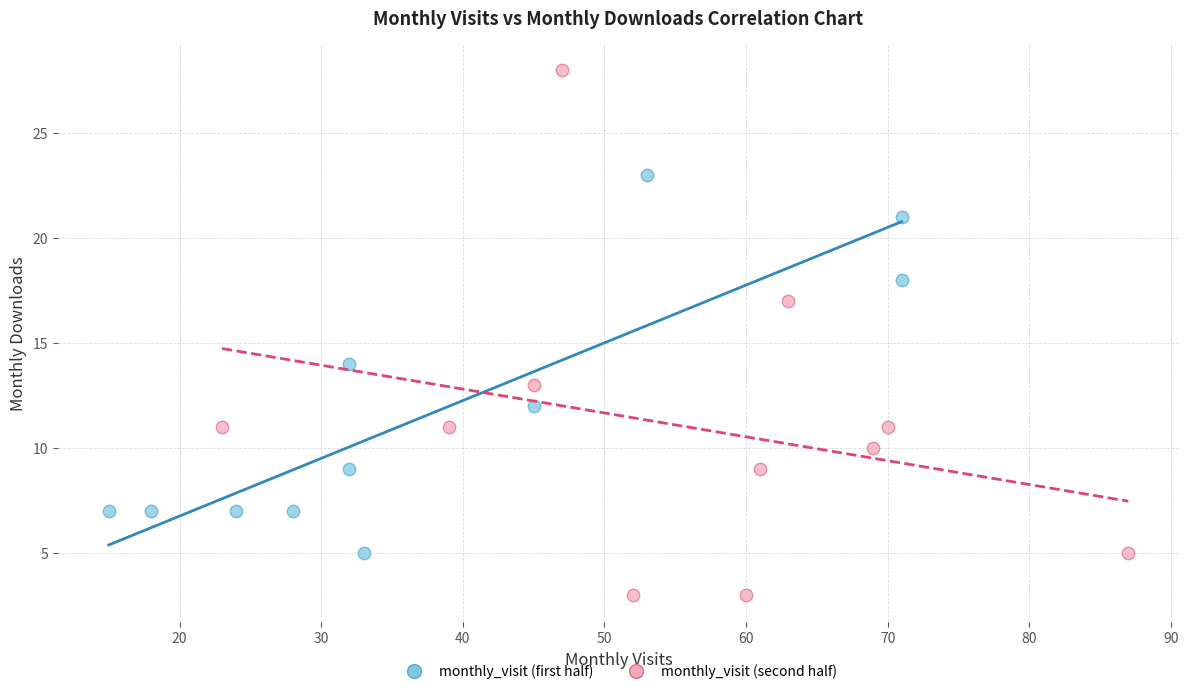

Which series has the widest spread of Y values?

monthly_visit (second half)